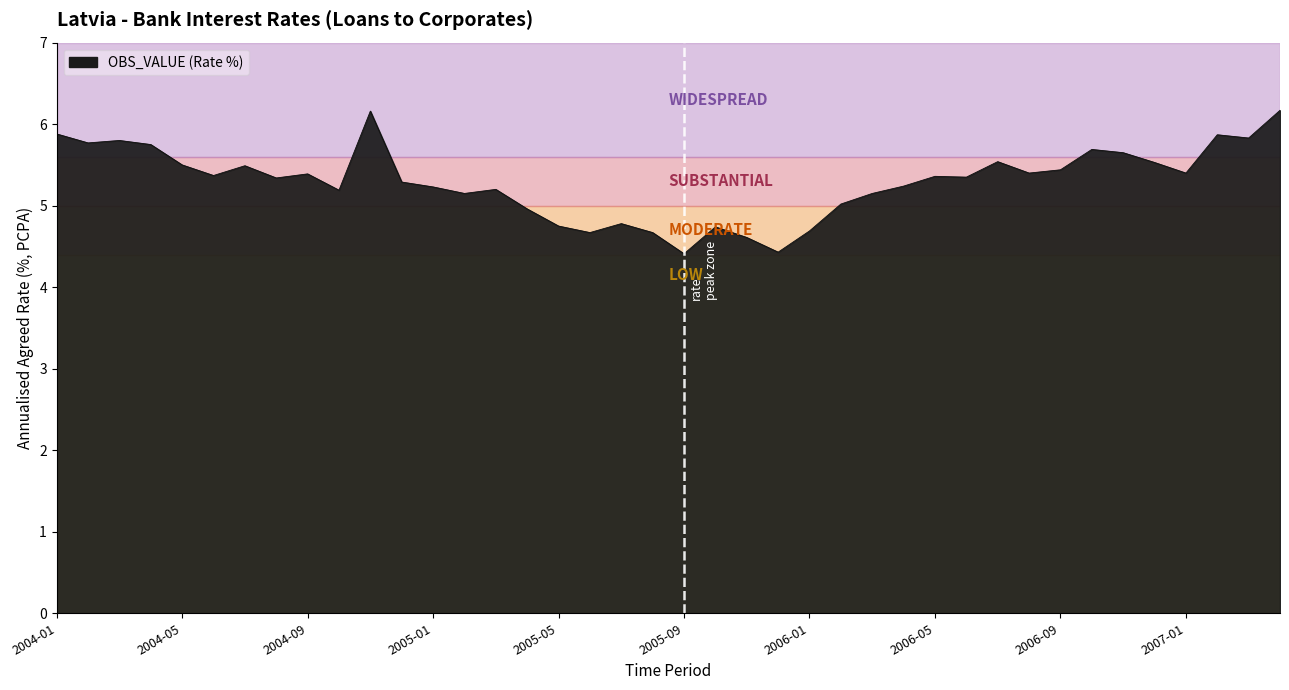

What is the difference between the maximum and minimum values?

1.8